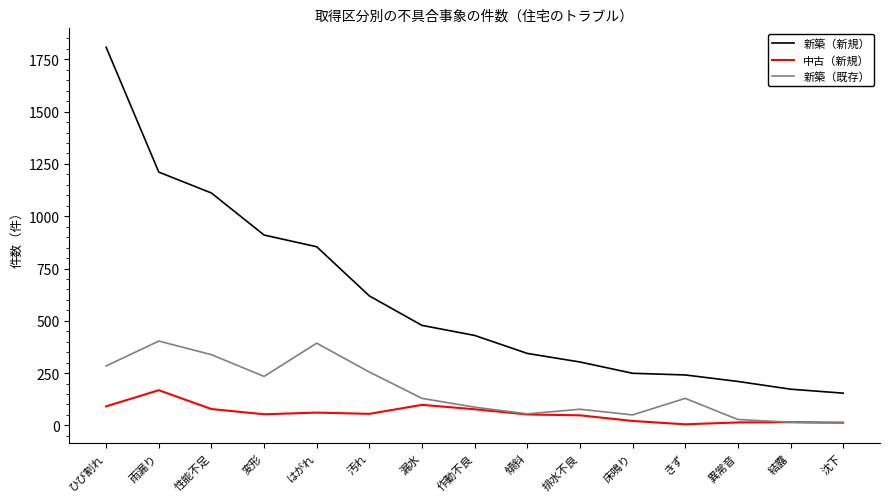

True or false: 中古（新規） and 新築（新規） intersect in this chart.

False